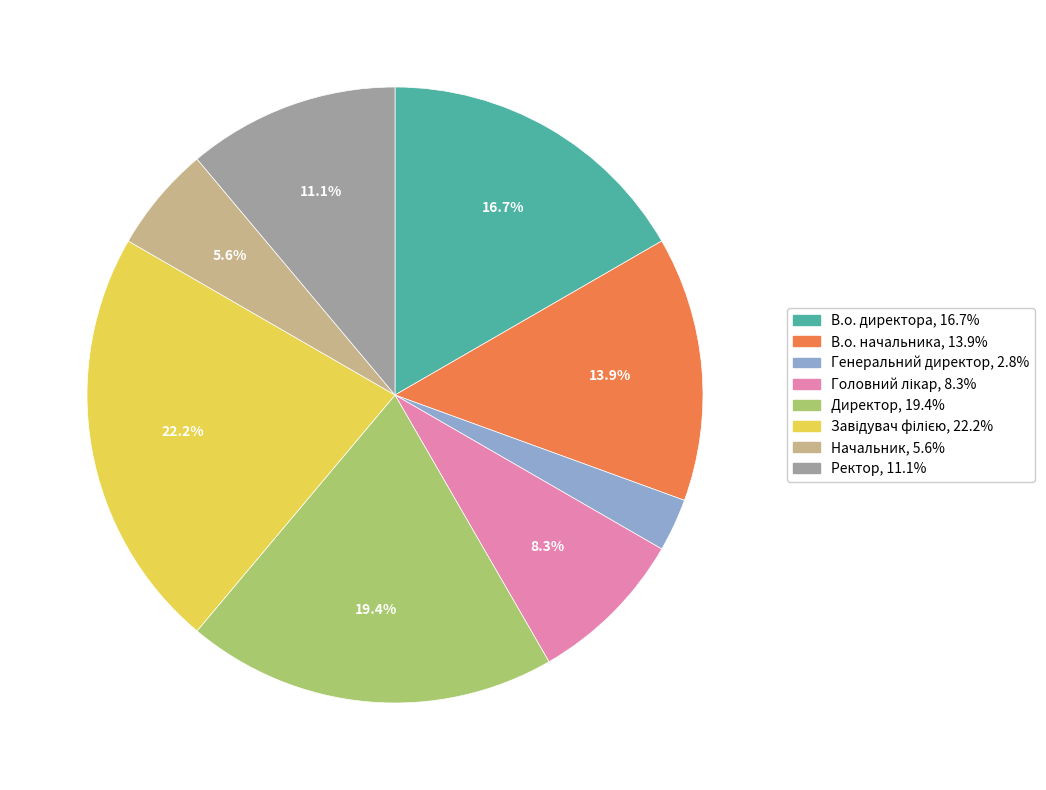

Do Генеральний директор and Директор together represent more than half of the pie?

No